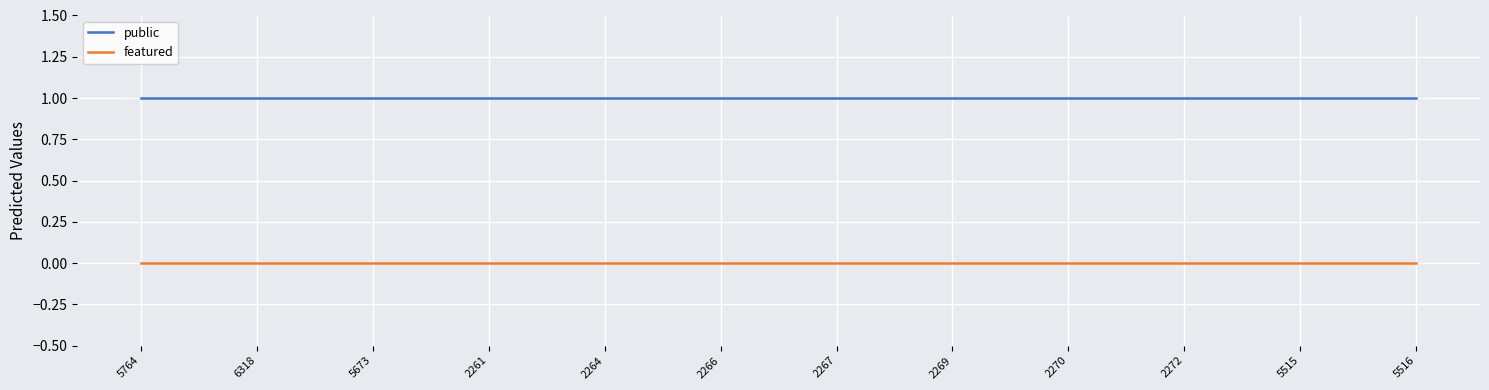

Reading right to left, list all the values displayed in this chart.

public: 1	1	1	1	1	1	1	1	1	1	1	1
featured: 0	0	0	0	0	0	0	0	0	0	0	0